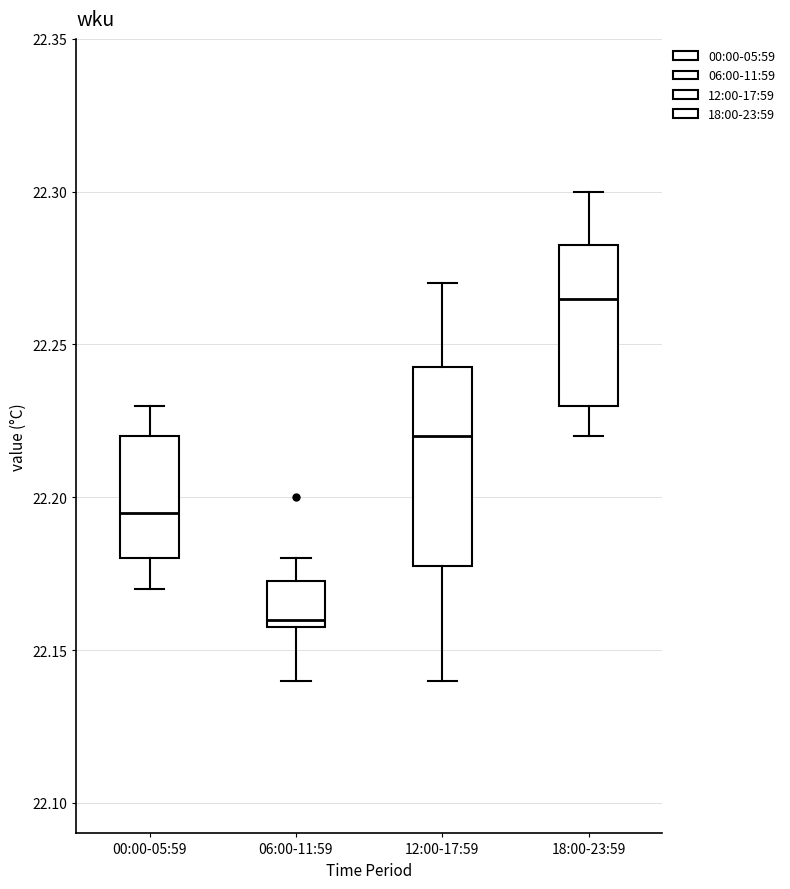

Reading left to right, read every box against the y-axis: the position of its median line, the range the box covers, and the ends of its whiskers. The values are not printed on the chart, so give them approximately, as read against the axis.

00:00-05:59: median 22.195, box 22.180 to 22.220, whiskers 22.170 to 22.230
06:00-11:59: median 22.160 (just above the box's lower edge), box 22.160 to 22.175, whiskers 22.140 to 22.180
12:00-17:59: median 22.220, box 22.180 to 22.245, whiskers 22.140 to 22.270
18:00-23:59: median 22.265, box 22.230 to 22.285, whiskers 22.220 to 22.300